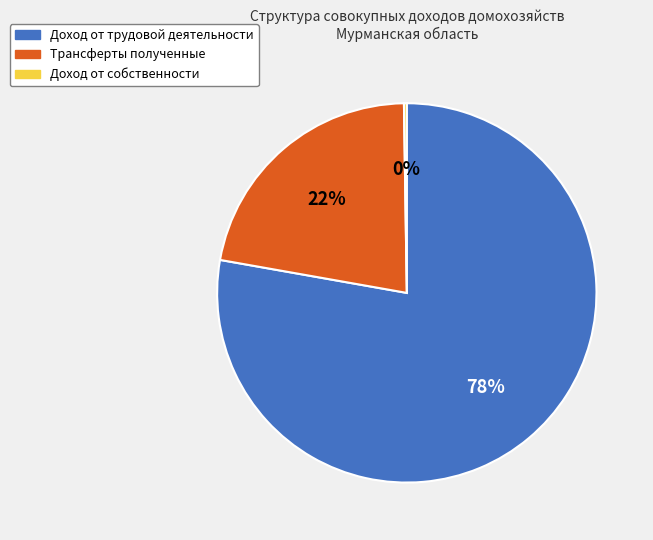

Which slice is the largest?

Доход от трудовой деятельности